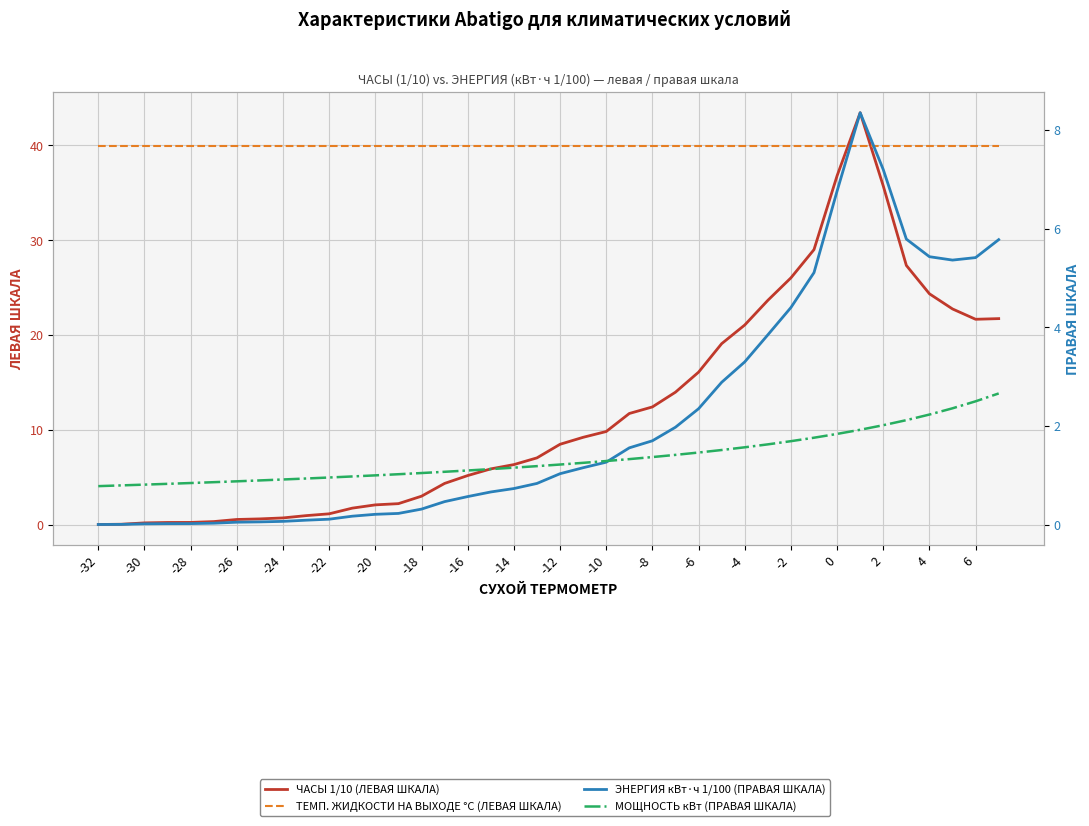

What is the sum of all МОЩНОСТЬ кВт (ПРАВАЯ ШКАЛА) values?

54.3